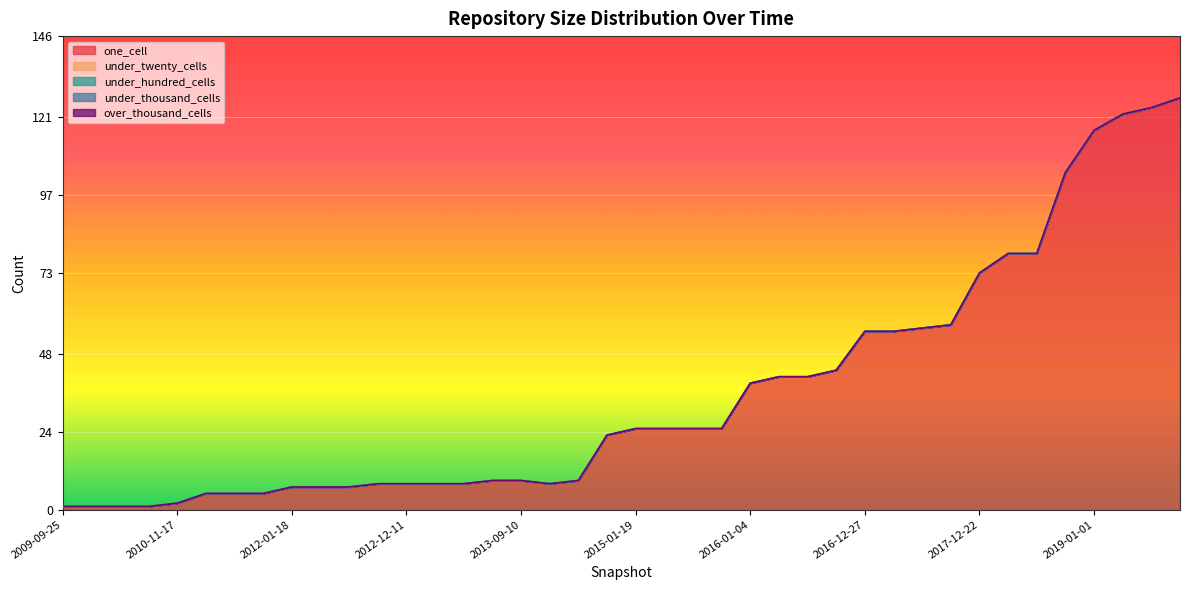

What position from the right is 2016-07-04?

14